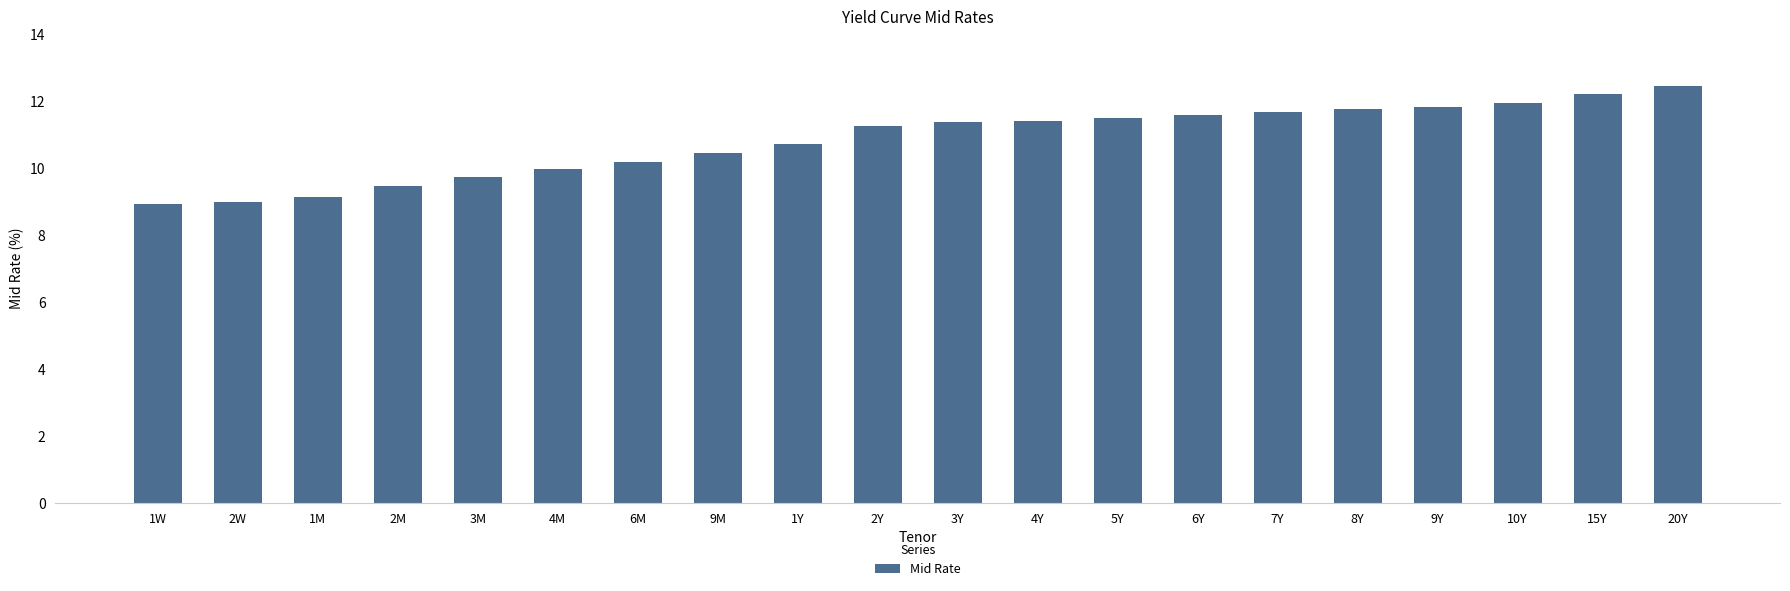

What is the label of the 12th bar from the left?

4Y